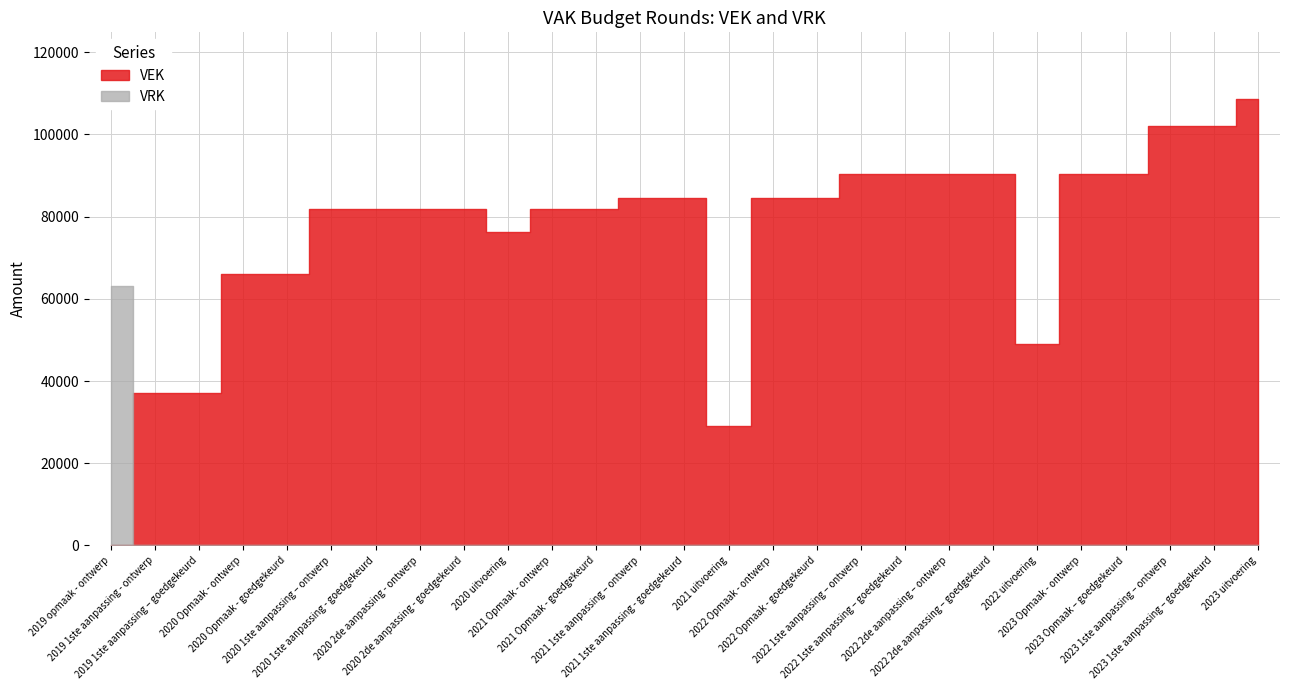

The VRK series shows 0 at 2022 1ste aanpassing – goedgekeurd. True or false?

True